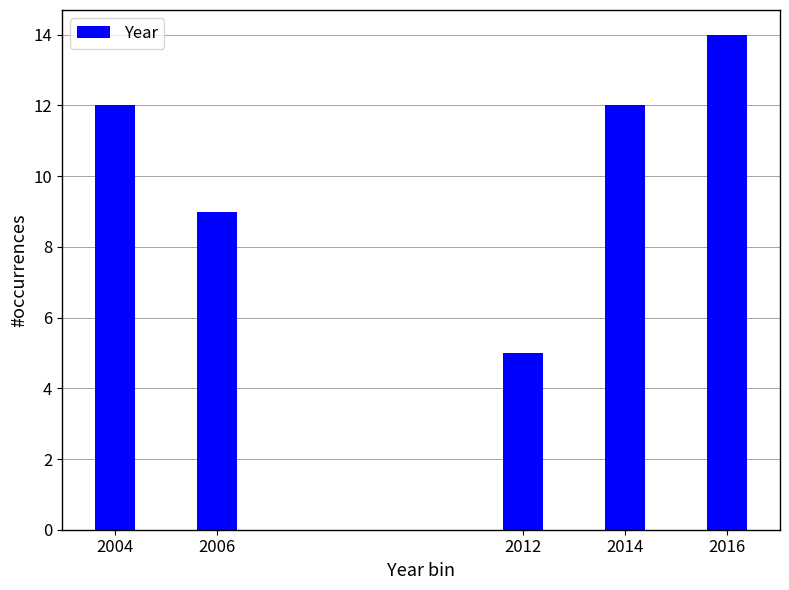

Reading right to left, list all the values displayed in this chart.

2016=14	2014=12	2012=5	2006=9	2004=12